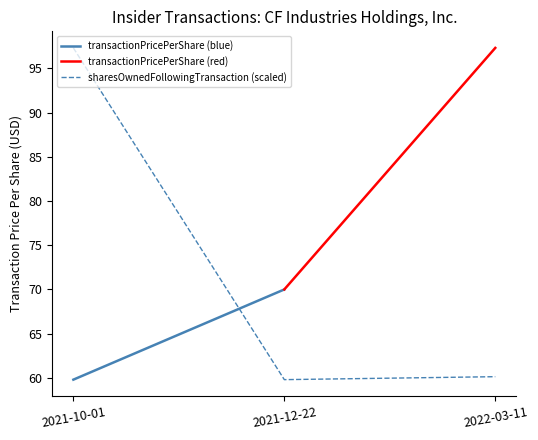

Reading left to right, extract all data points from this chart.

97.3	59.8	60.1